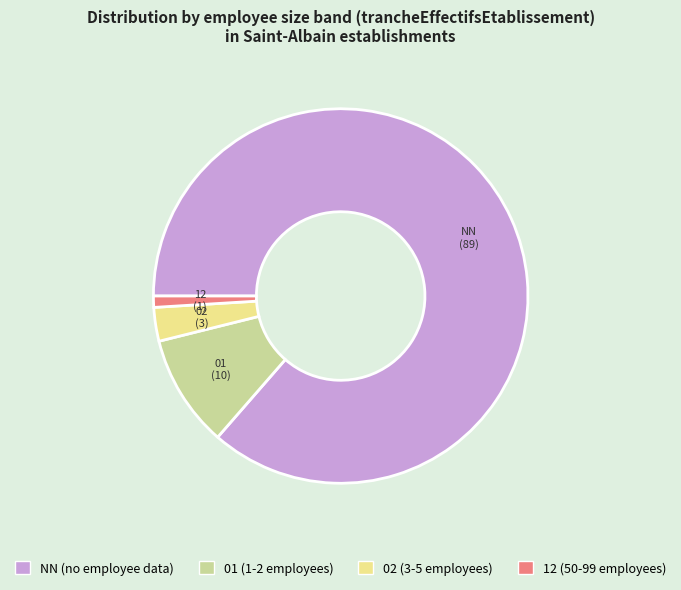

Is there a majority slice in this chart?

Yes